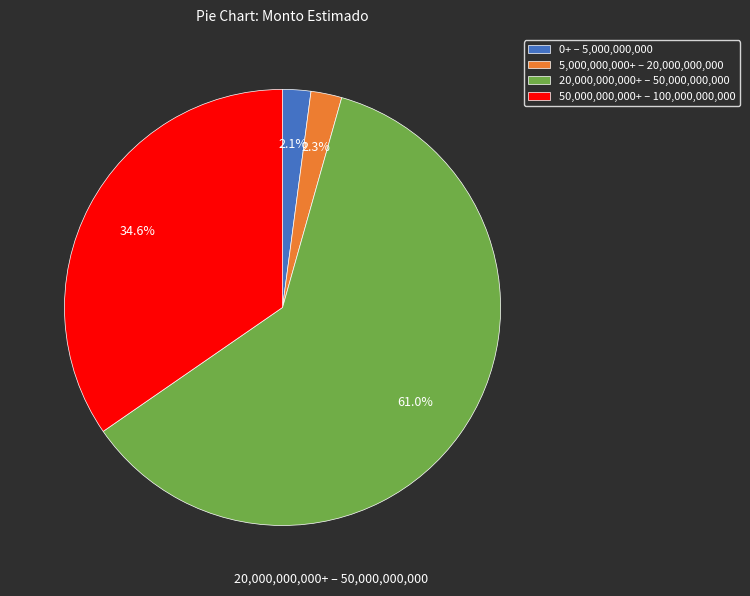

Which slice is the largest?

20,000,000,000+ – 50,000,000,000